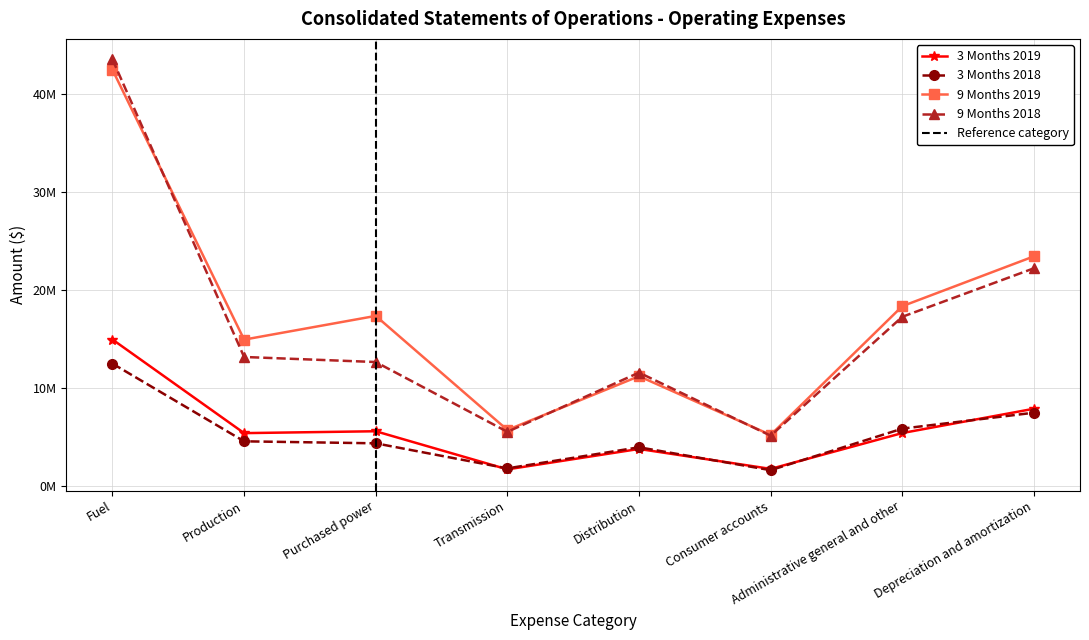

What position from the right is Production?

7